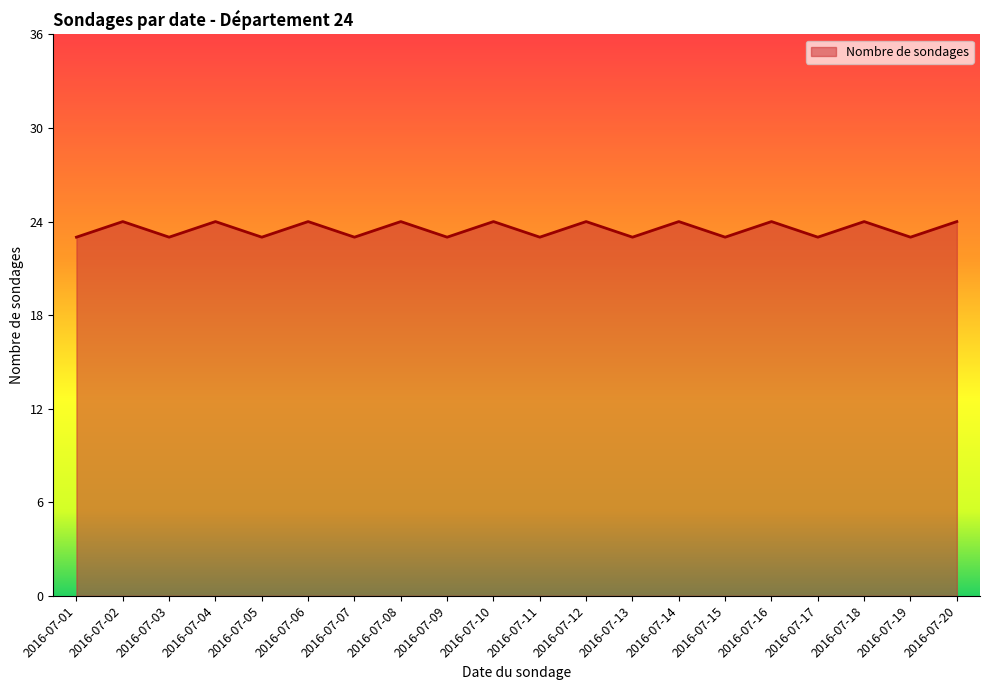

Approximately how many times larger is the value at 2016-07-13 compared to 2016-07-08?

1.0